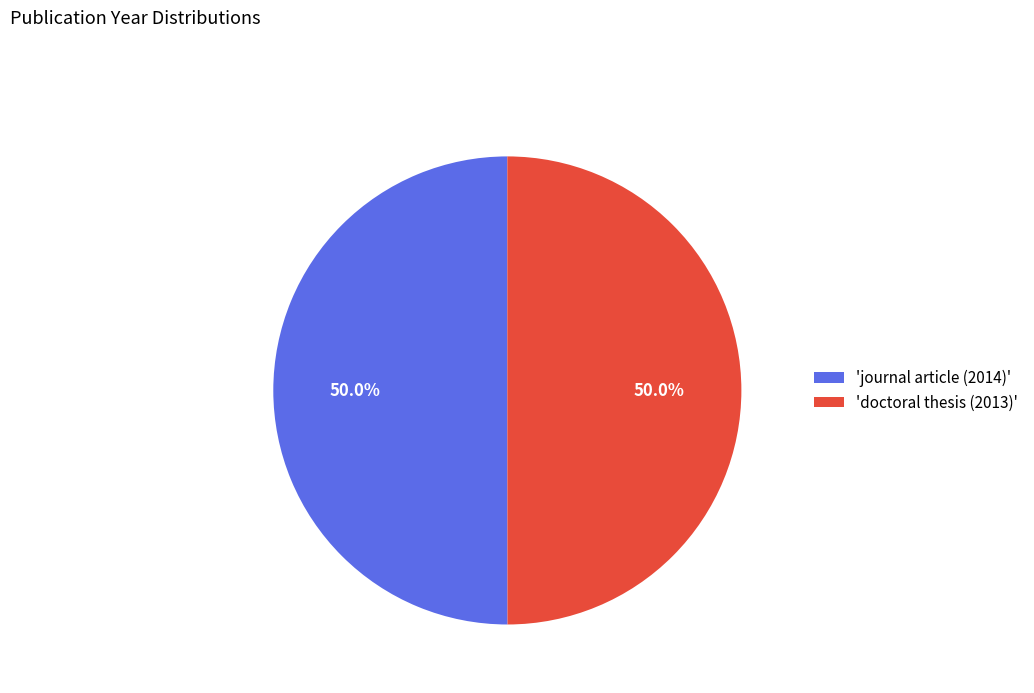

Is the sum of 'doctoral thesis (2013)' and 'journal article (2014)' greater than half?

Yes